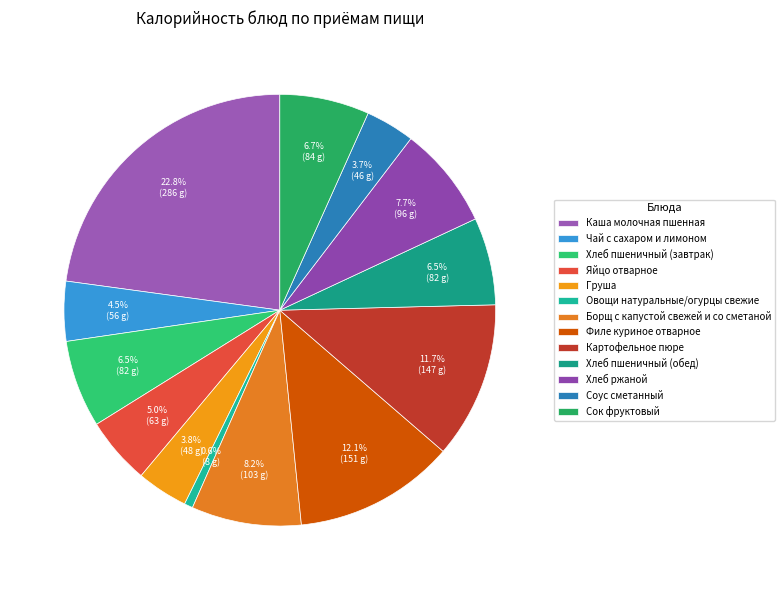

Between Соус сметанный and Каша молочная пшенная, which is larger?

Каша молочная пшенная